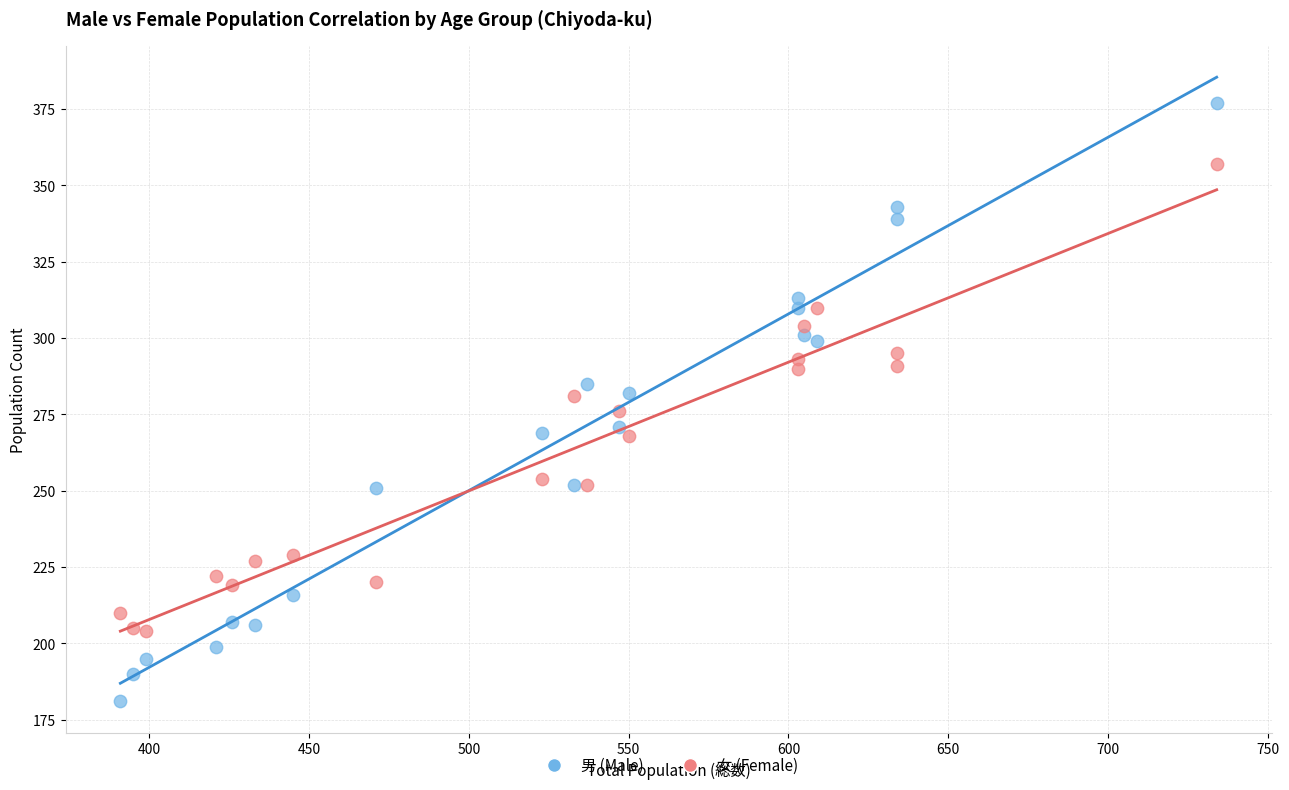

Across all data points, what is the range of X values (max minus min)?

343